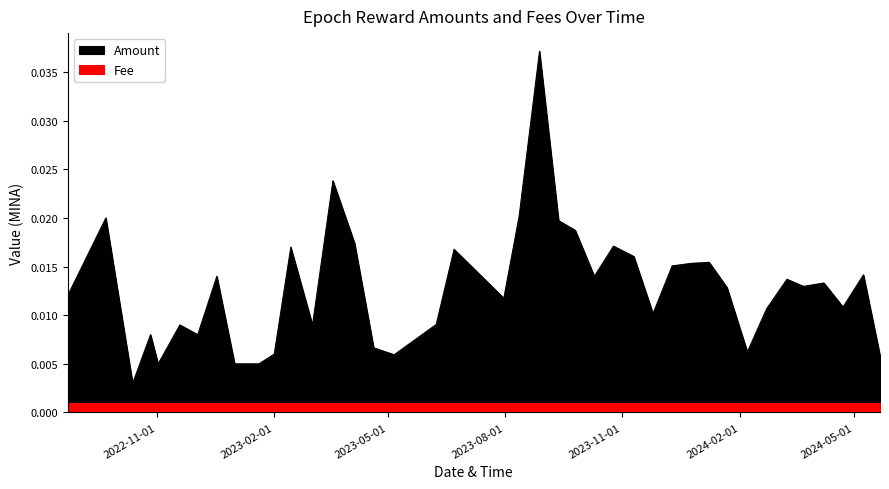

What are all the series names shown in the legend?

Amount, Fee